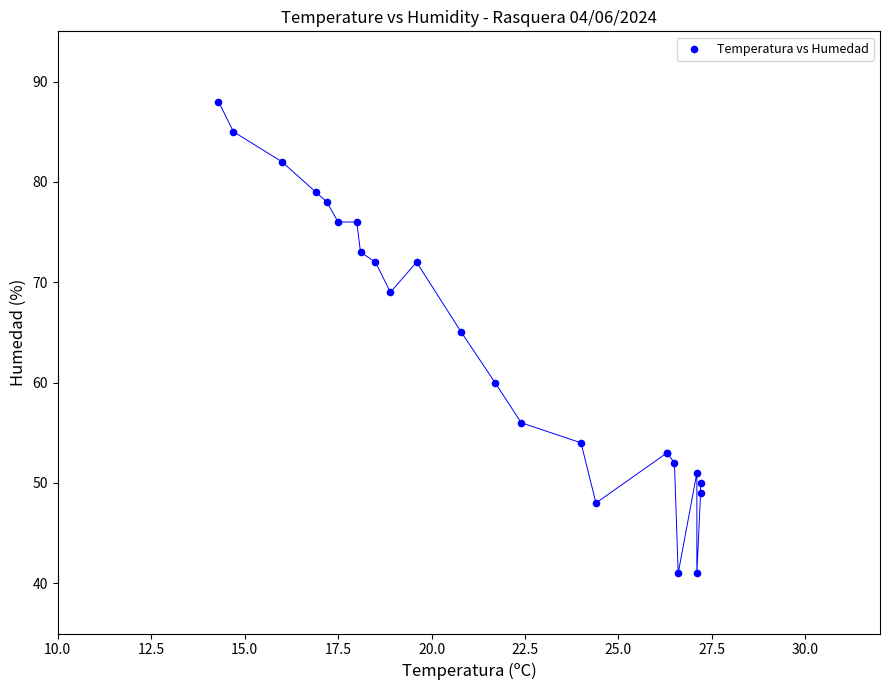

What Y value in the scatter plot is closest to 64?

65